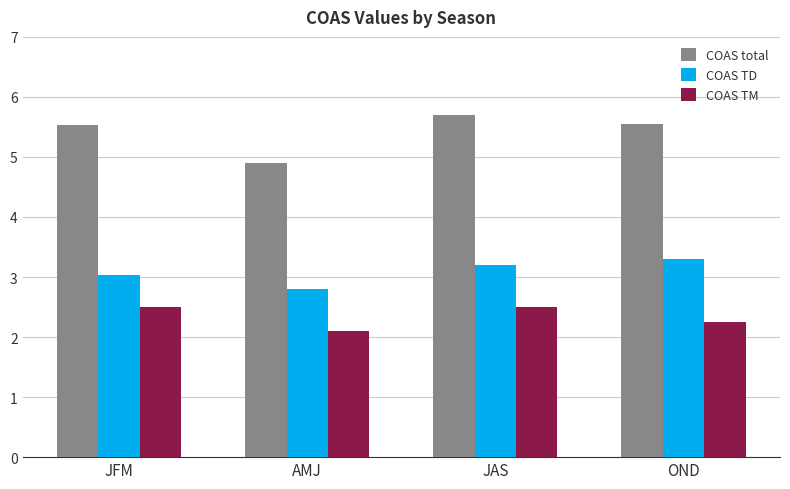

Is the value of COAS TD at AMJ greater than the value of COAS TM at JFM?

Yes